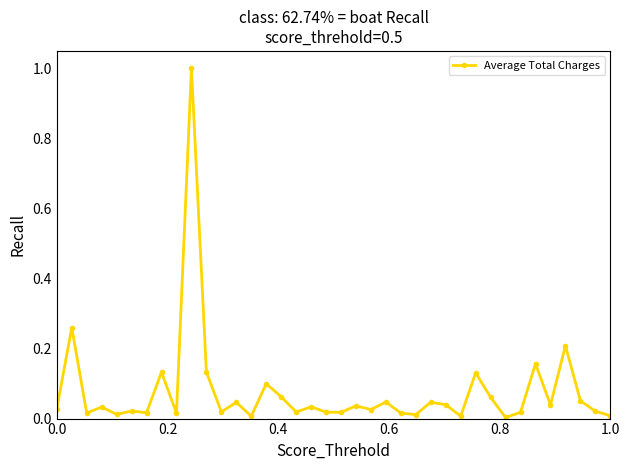

True or false: there are more than 1 points higher than both neighbors.

True